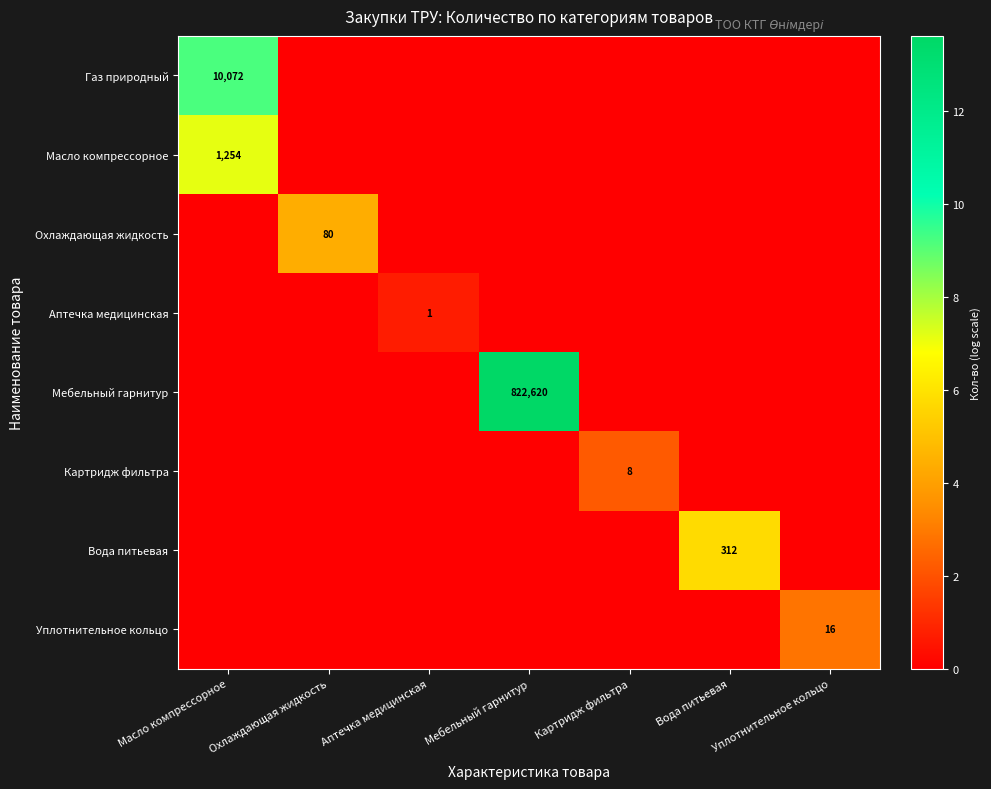

The Масло компрессорное series shows 330 at Масло компрессорное. True or false?

False